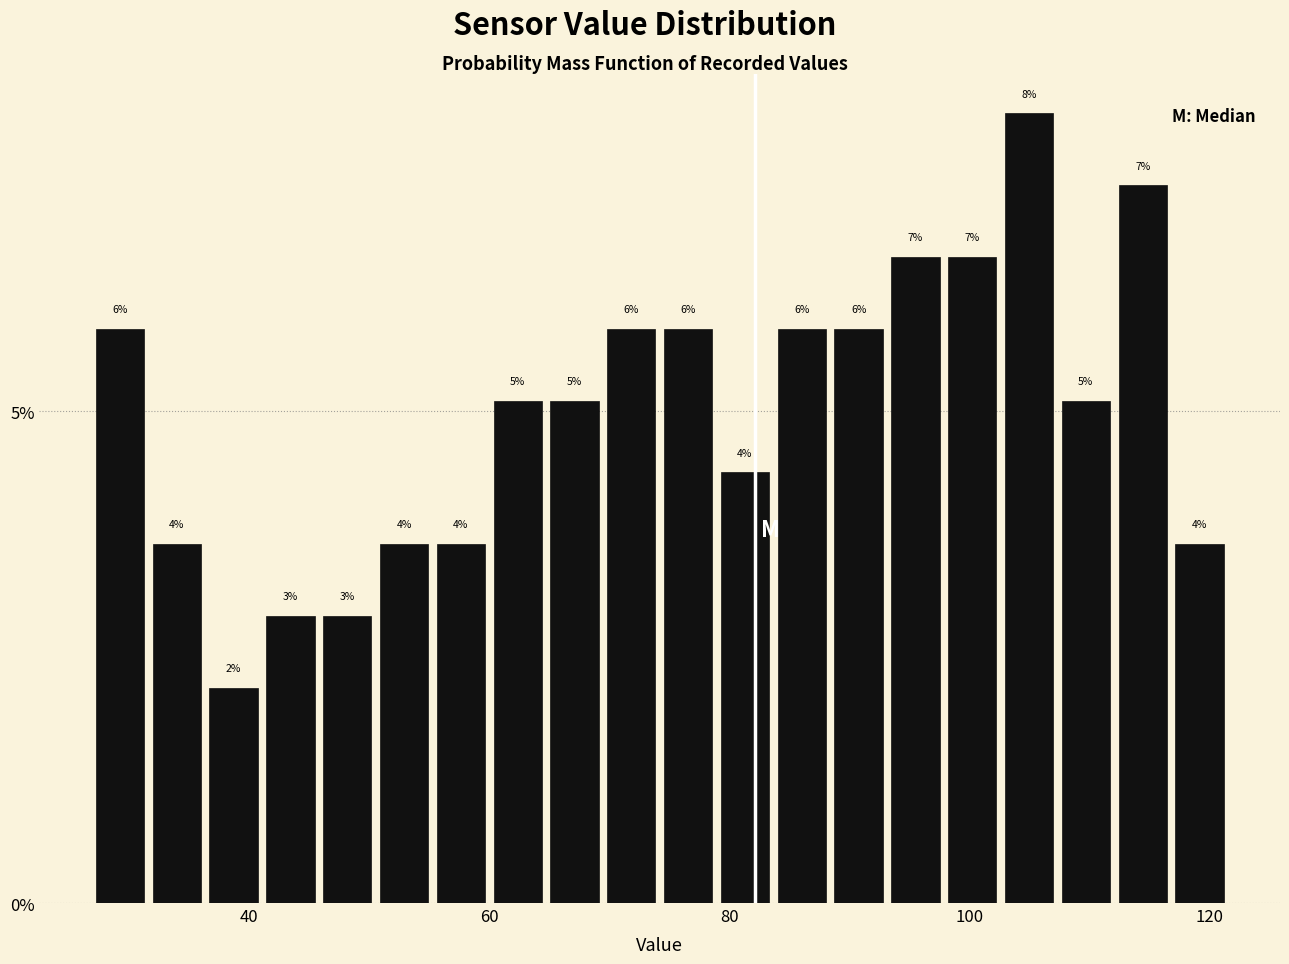

Read against the x-axis, roughly where is the centre of the tallest bar?

104